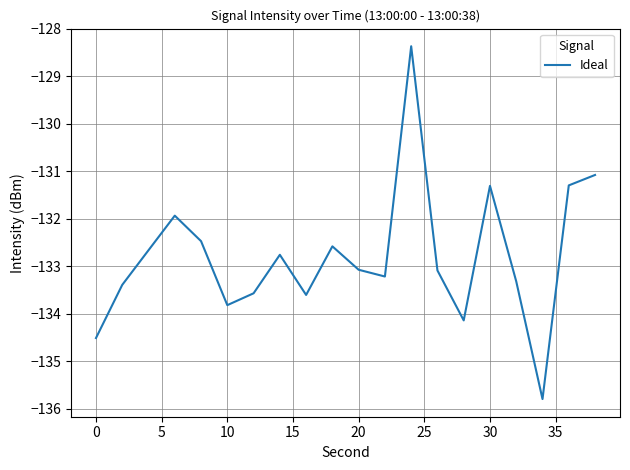

What is the greatest value displayed?

-128.4